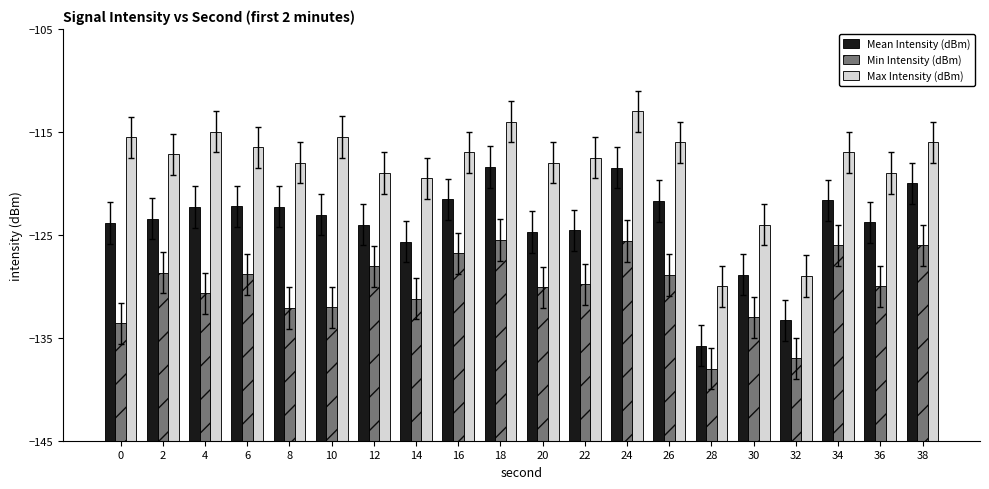

What is the difference between the maximum and minimum values in the Mean Intensity (dBm) series?

17.4